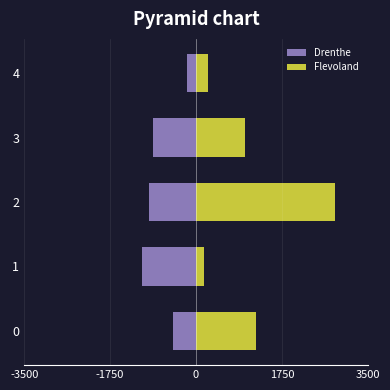

Is the value of Flevoland at 3 greater than the value of Drenthe at 4?

Yes